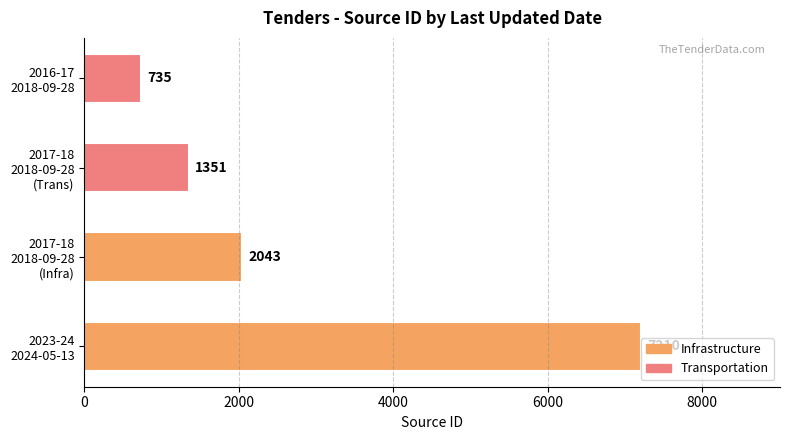

What is the minimum value shown in the chart?

735